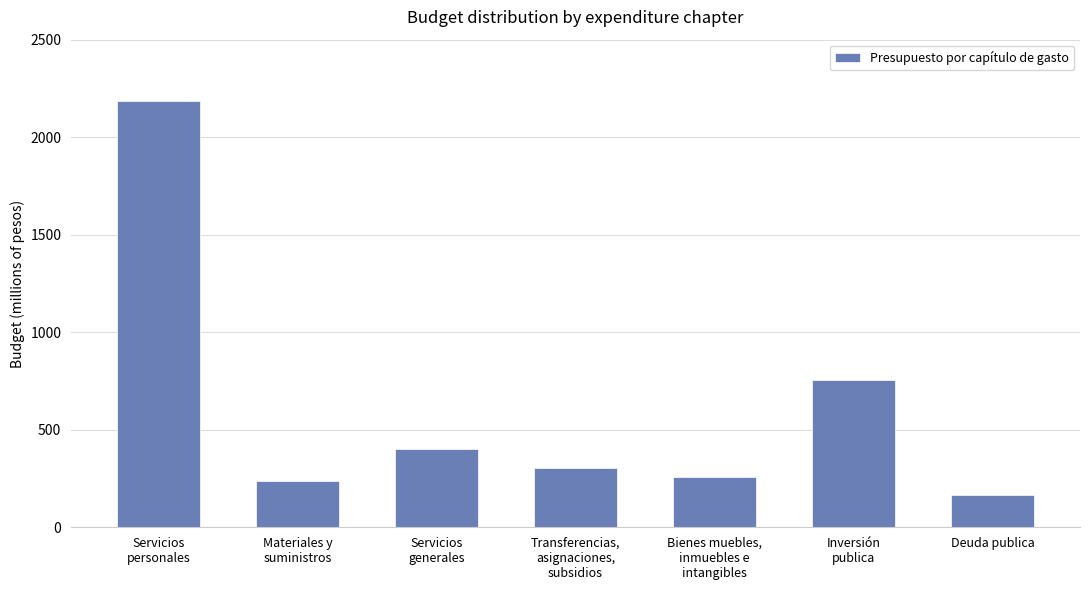

List the labels in order of value, largest first.

Servicios
personales, Inversión
publica, Servicios
generales, Transferencias,
asignaciones,
subsidios, Bienes muebles,
inmuebles e
intangibles, Materiales y
suministros, Deuda publica